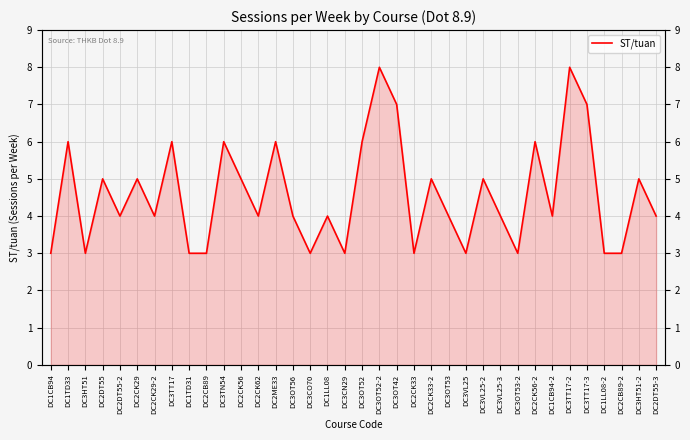

How many values are between 3 and 6?

32